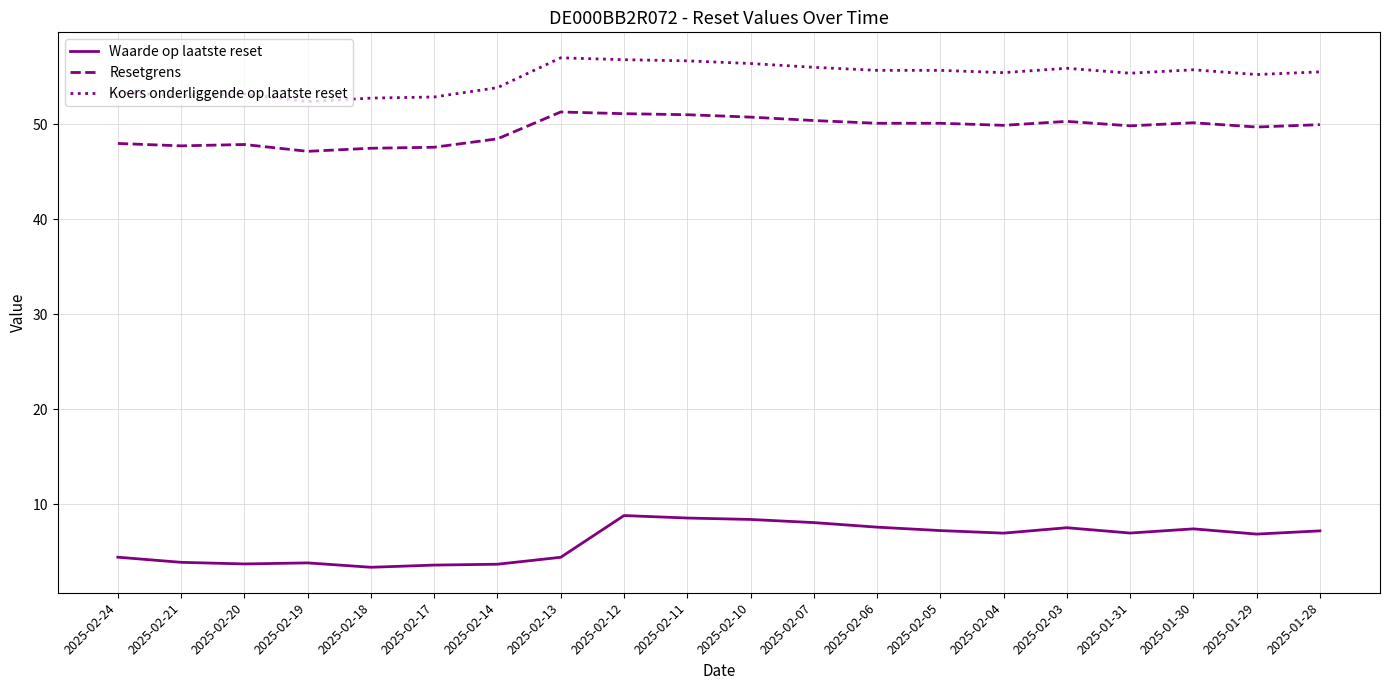

Which series changed the most between 2025-02-21 and 2025-02-06?

Waarde op laatste reset